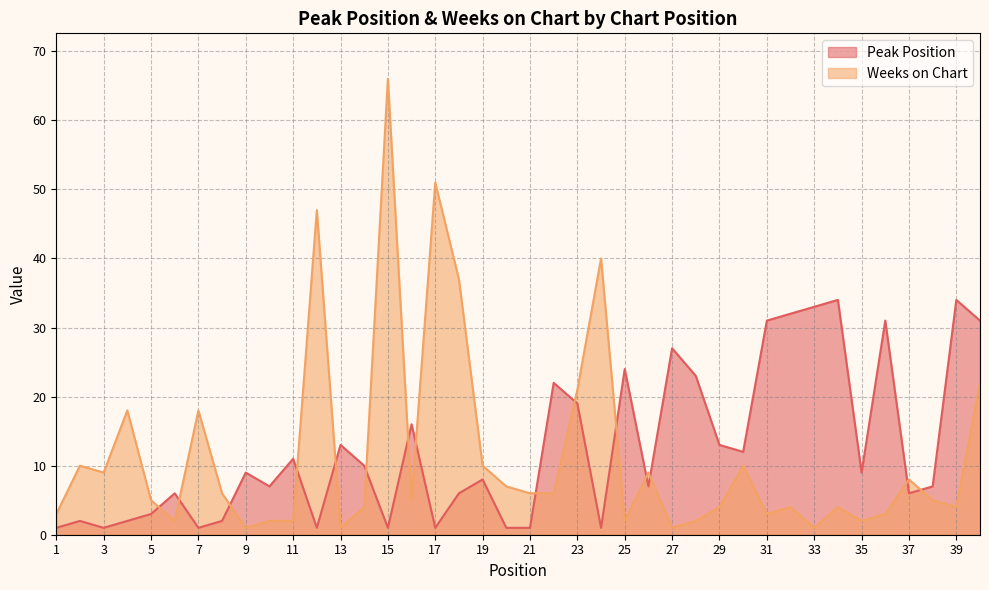

What is the difference between the Weeks on Chart values at 36 and 19?

7